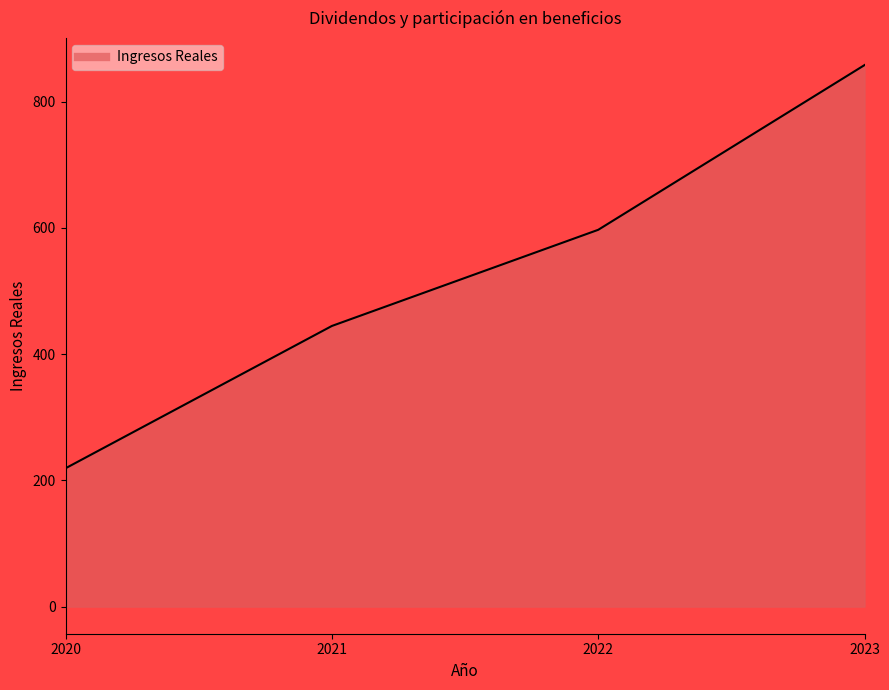

At which category does the chart reach its minimum across all series?

2020